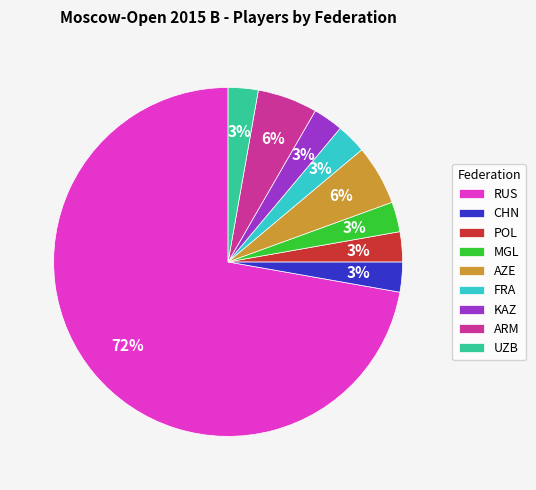

Which slice is the largest?

RUS